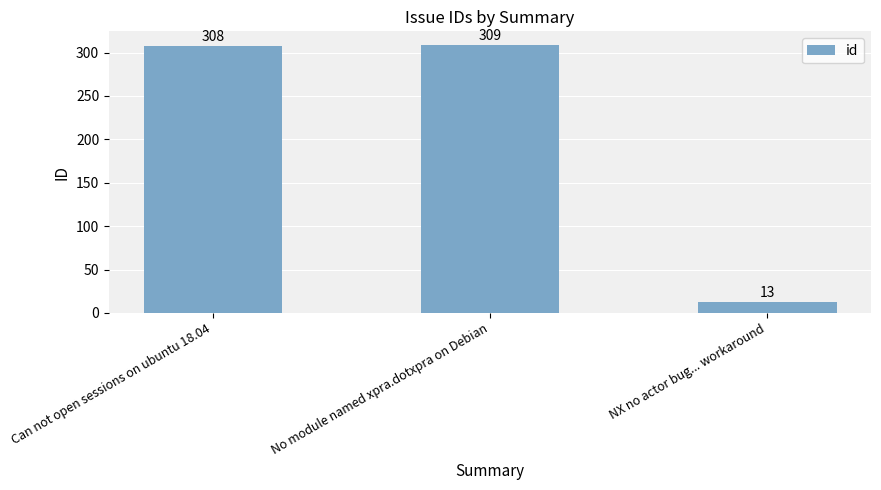

Where is the data nearest to the value 161?

Can not open sessions on ubuntu 18.04